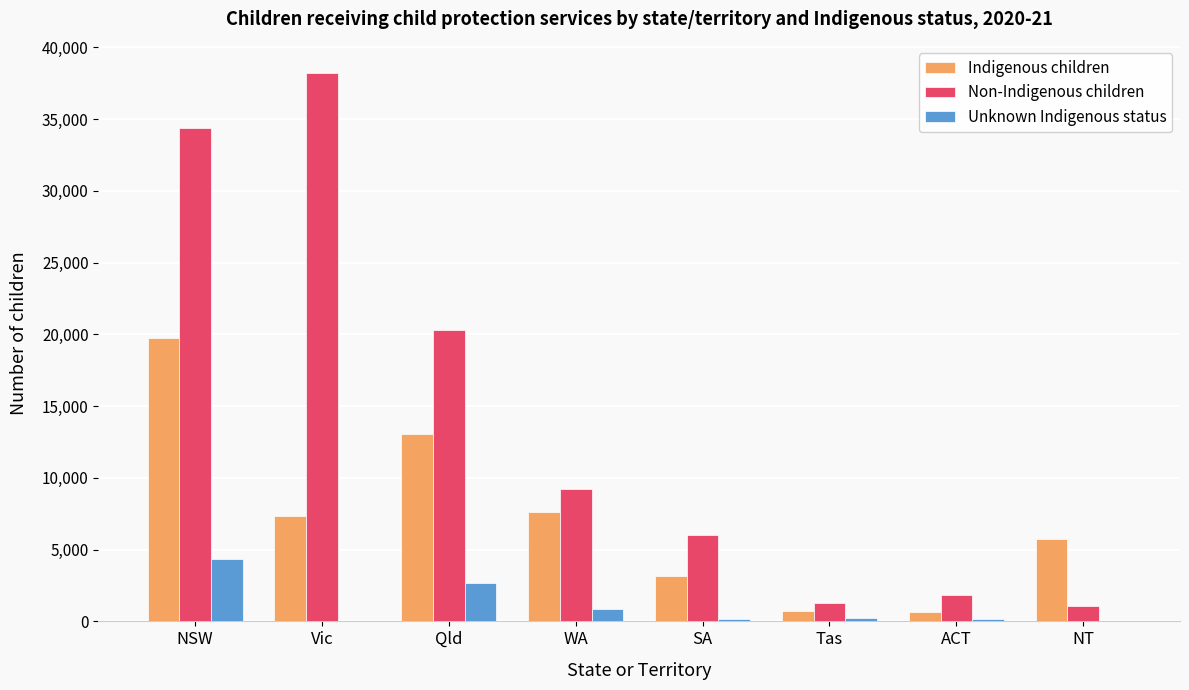

Which series has the largest total across all categories?

Non-Indigenous children